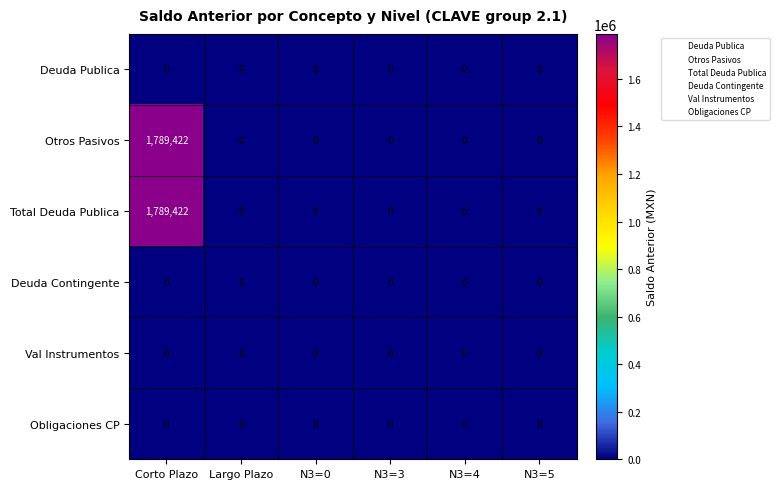

What is the maximum value shown in the chart?

1789422